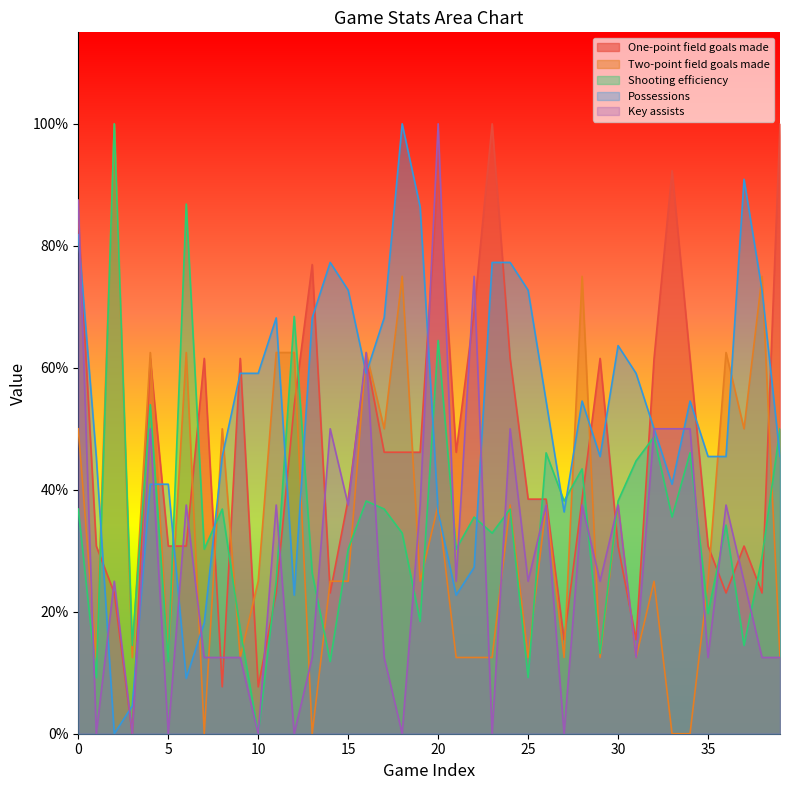

How many values in Key assists are above zero?

32